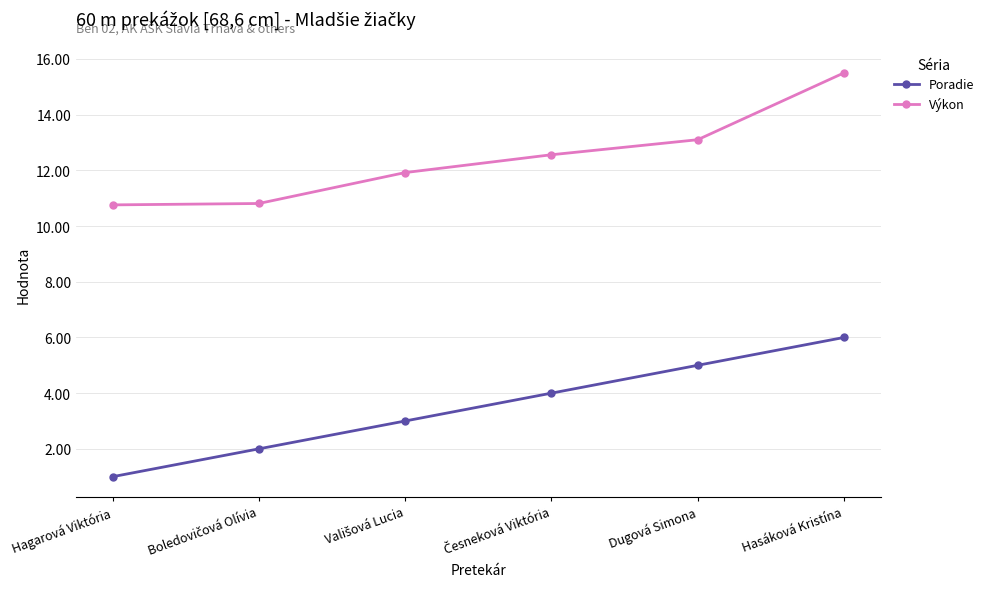

What is the value of the Výkon point at the 4th from the left?

12.6